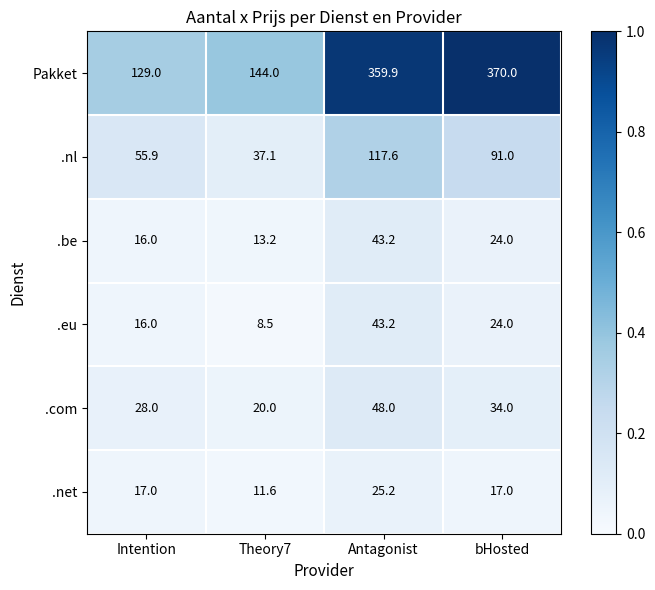

Reading left to right, what are all the values shown in this chart?

Pakket: Intention=129.0	Theory7=144.0	Antagonist=359.9	bHosted=370.0
.nl: Intention=55.9	Theory7=37.1	Antagonist=117.6	bHosted=91.0
.be: Intention=16.0	Theory7=13.2	Antagonist=43.2	bHosted=24.0
.eu: Intention=16.0	Theory7=8.5	Antagonist=43.2	bHosted=24.0
.com: Intention=28.0	Theory7=20.0	Antagonist=48.0	bHosted=34.0
.net: Intention=17.0	Theory7=11.6	Antagonist=25.2	bHosted=17.0